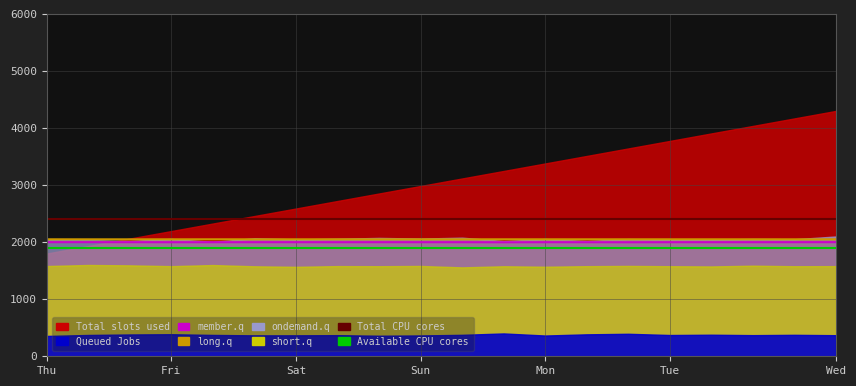

How many interior local valleys does the member.q series have?

5